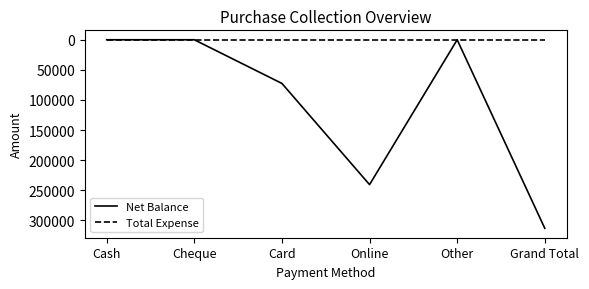

What is the greatest value displayed?

313290